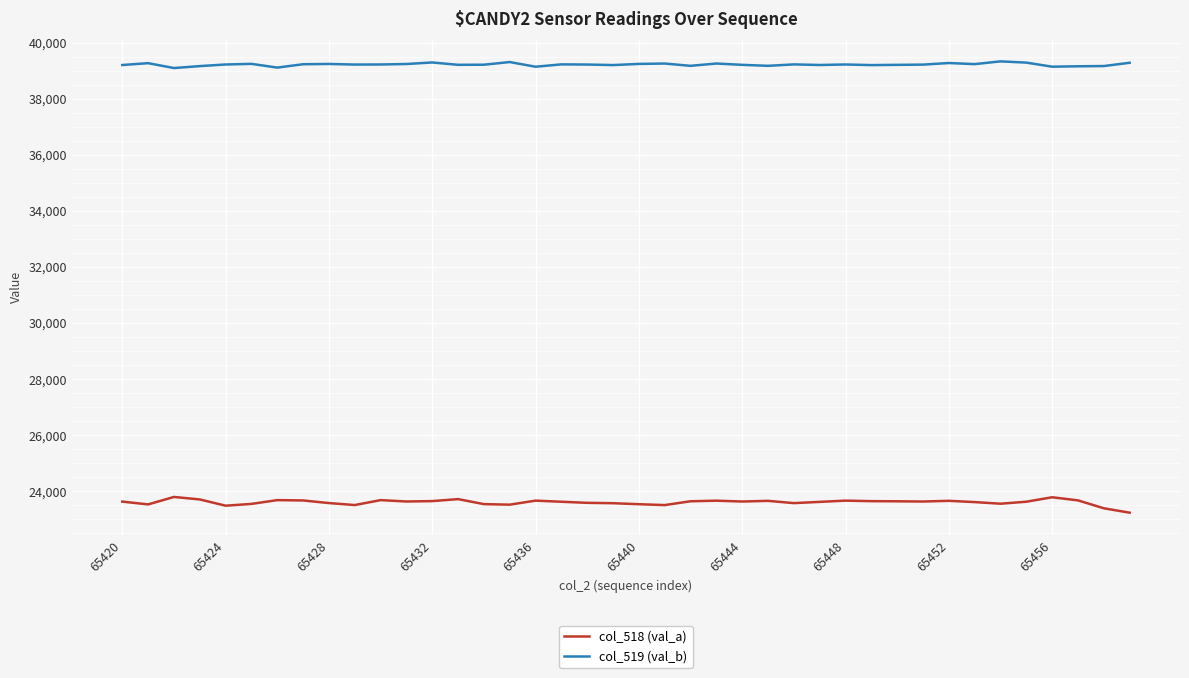

What is the difference between the maximum and minimum values in the col_518 (val_a) series?

561